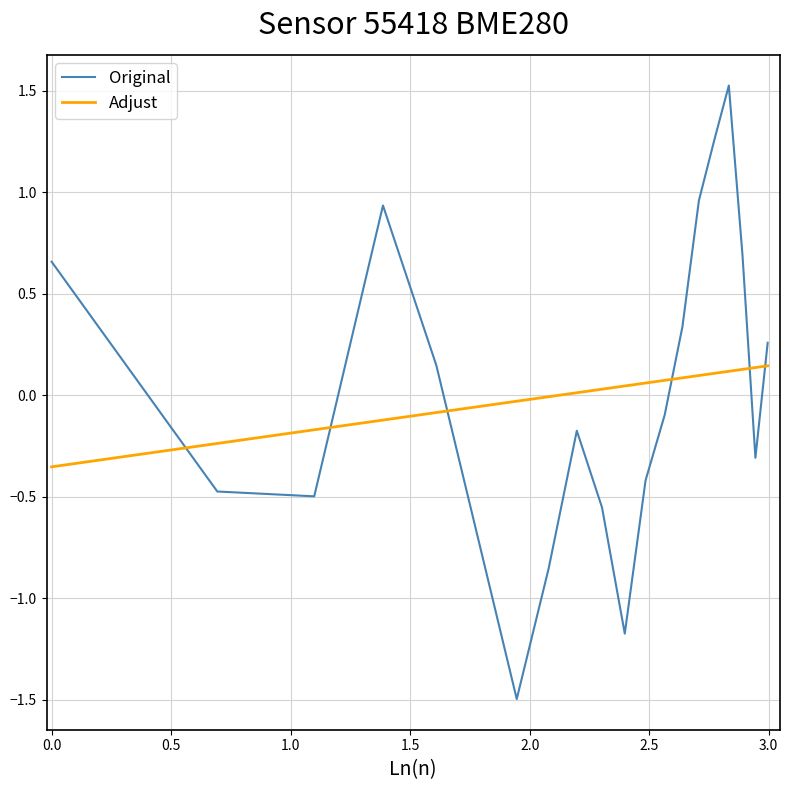

True or false: Original and Adjust intersect in this chart.

True